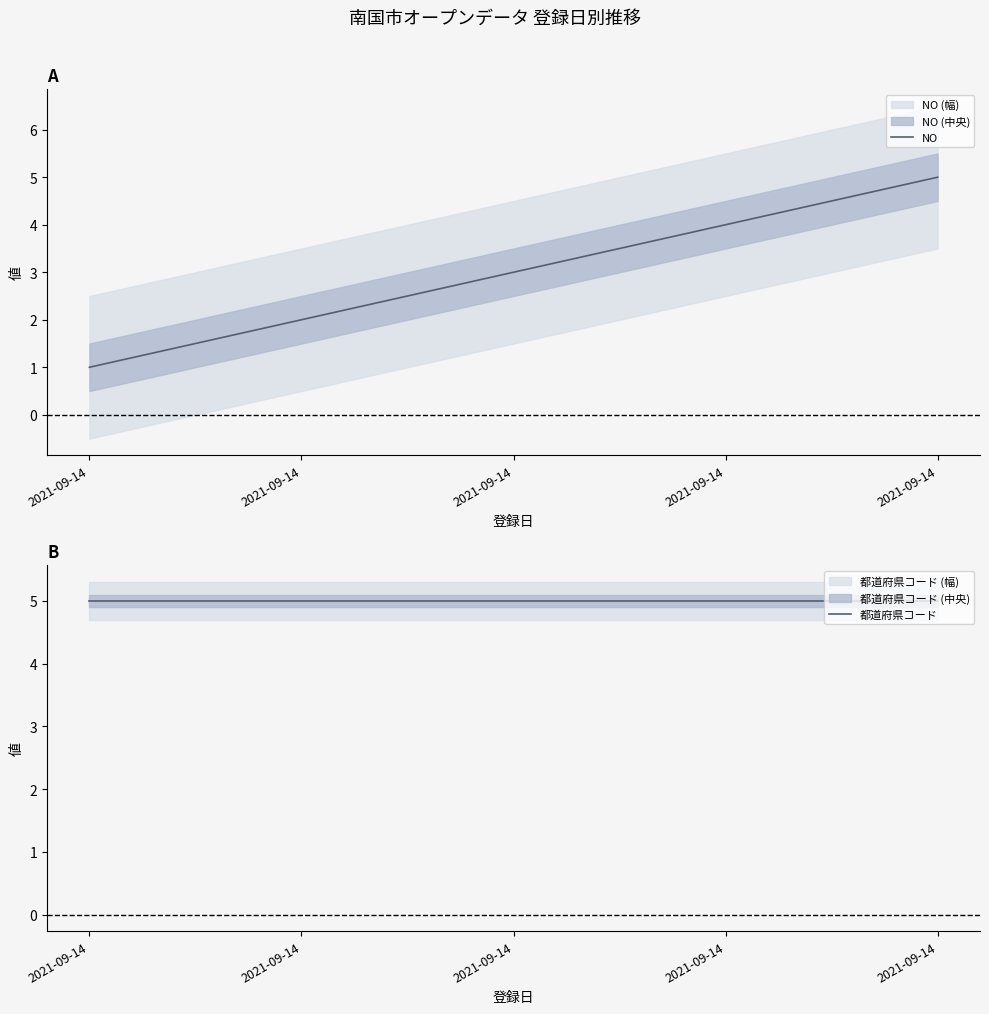

At which label does 都道府県コード reach its minimum?

2021-09-14